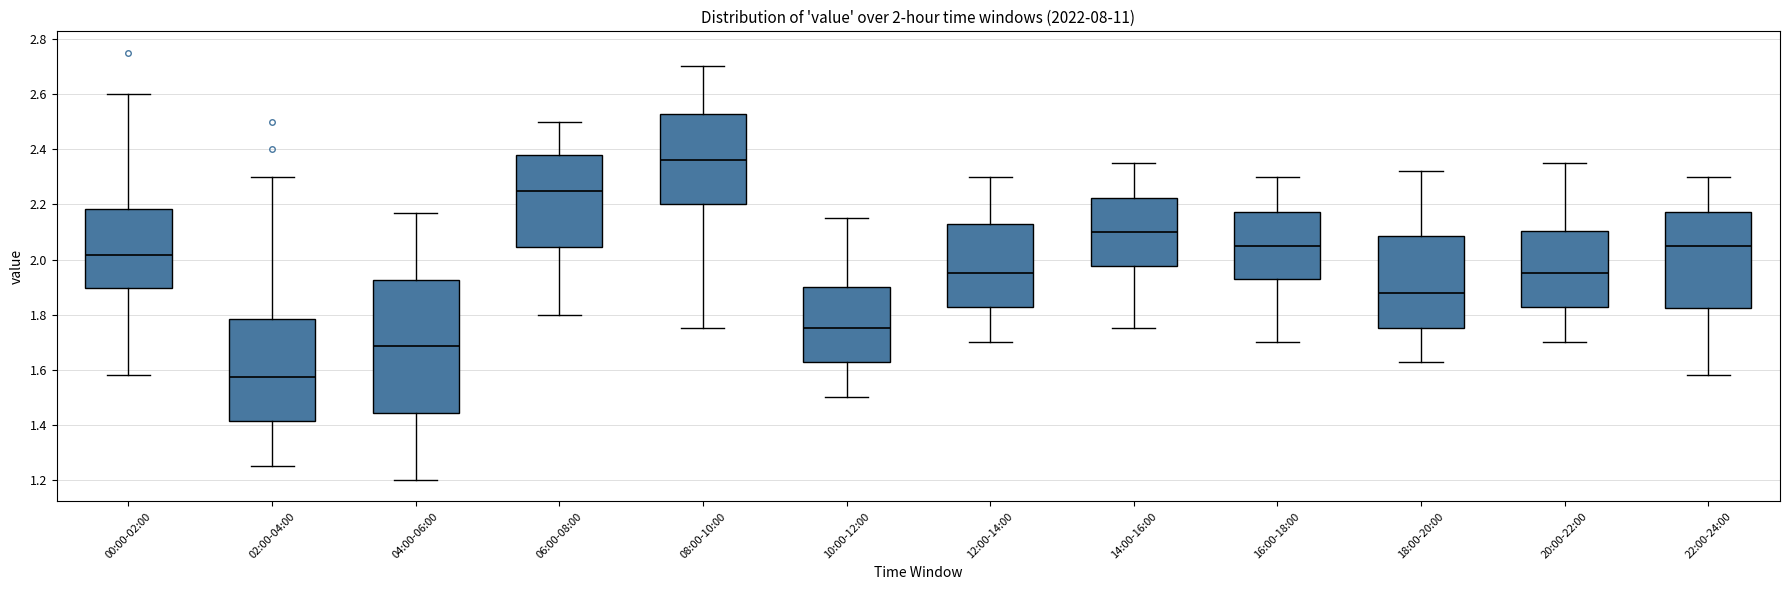

Which box's median line is the highest?

08:00-10:00